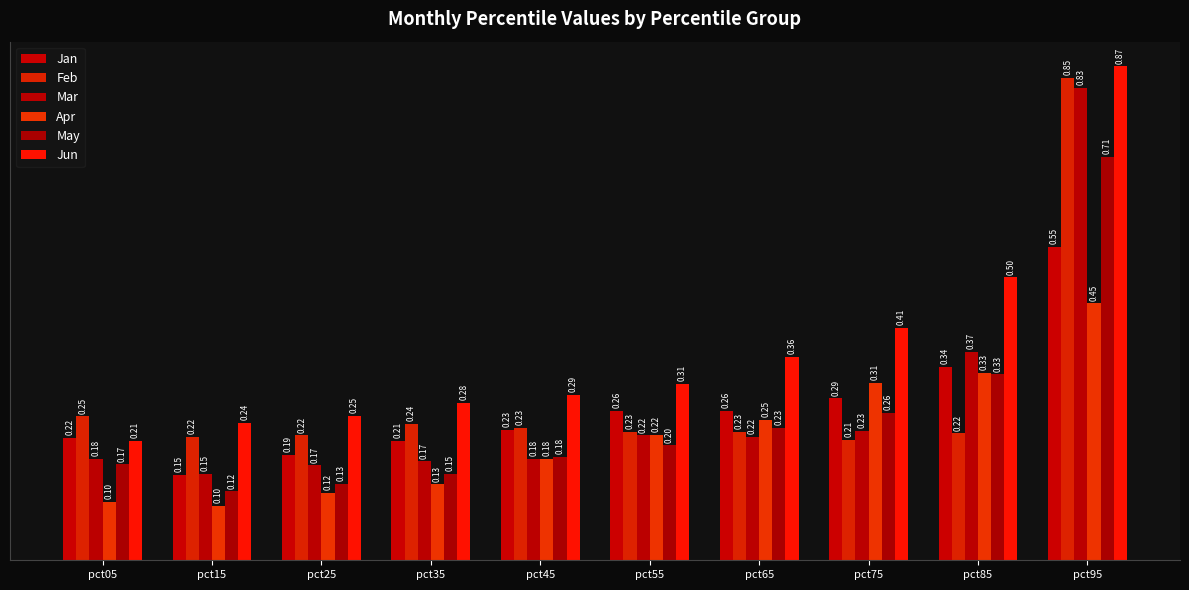

Read the Feb value at pct65.

0.2